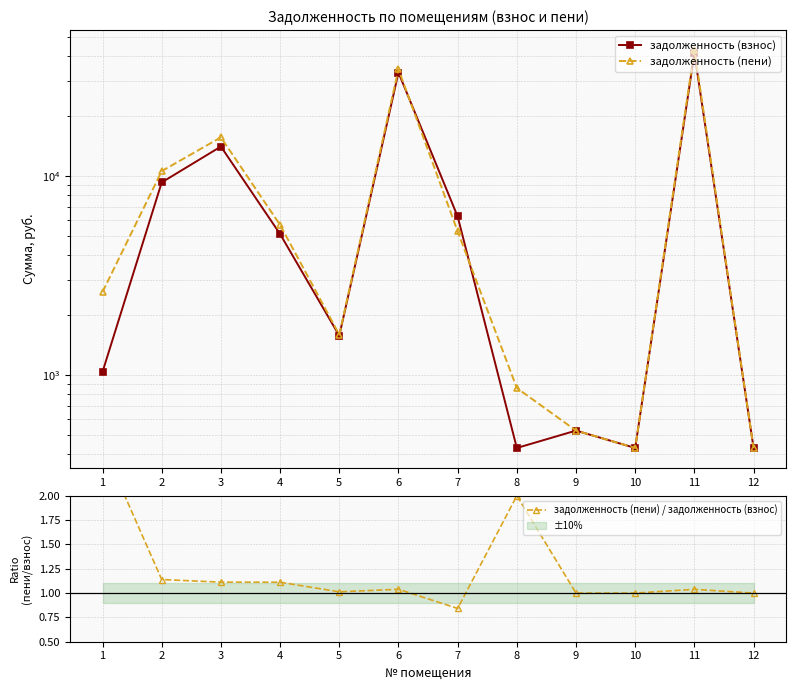

Reading left to right, transcribe all the data shown in this chart.

задолженность (взнос): 1=1038.9	2=9285.4	3=14052.3	4=5109.7	5=1577.5	6=33059.5	7=6261.8	8=431.0	9=526.9	10=430.9	11=41351.3	12=430.9
задолженность (пени): 1=2616.5	2=10578.3	3=15629.9	4=5678.8	5=1597.6	6=34352.3	7=5271.5	8=861.9	9=526.9	10=430.9	11=42932.8	12=430.9
задолженность (пени) / задолженность (взнос): 1=2.5	2=1.1	3=1.1	4=1.1	5=1.0	6=1.0	7=0.8	8=2.0	9=1.0	10=1.0	11=1.0	12=1.0